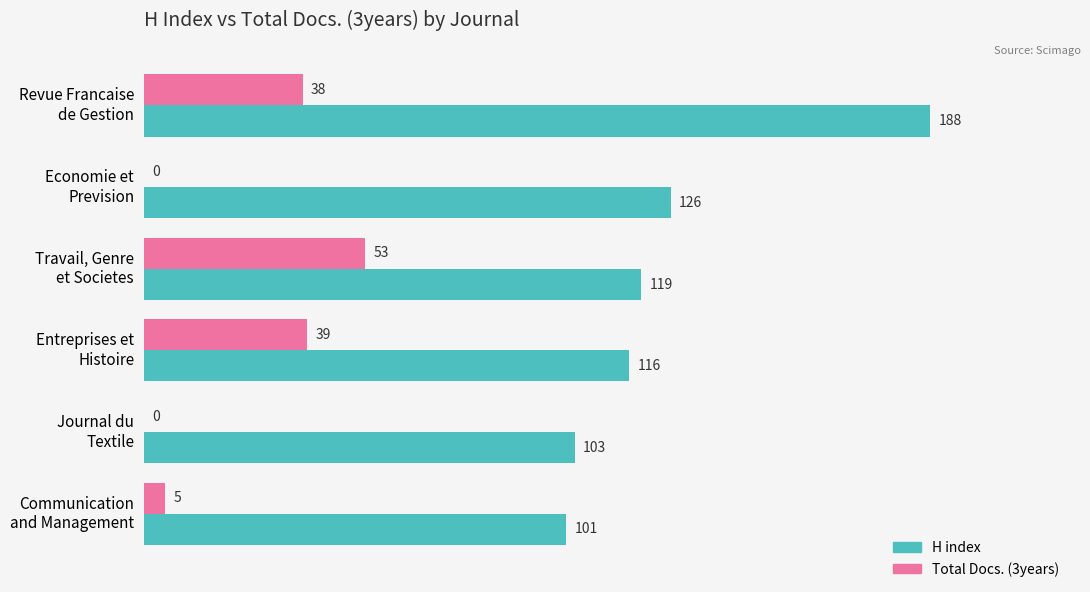

Which series has the largest total across all categories?

H index